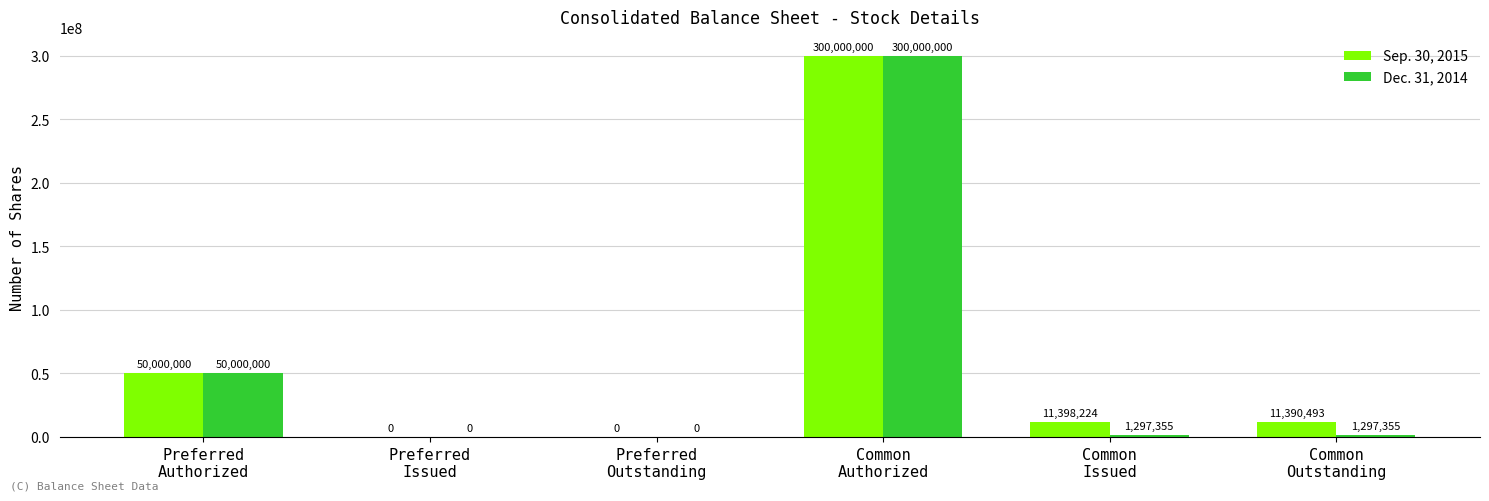

Which series has the largest total across all categories?

Sep. 30, 2015